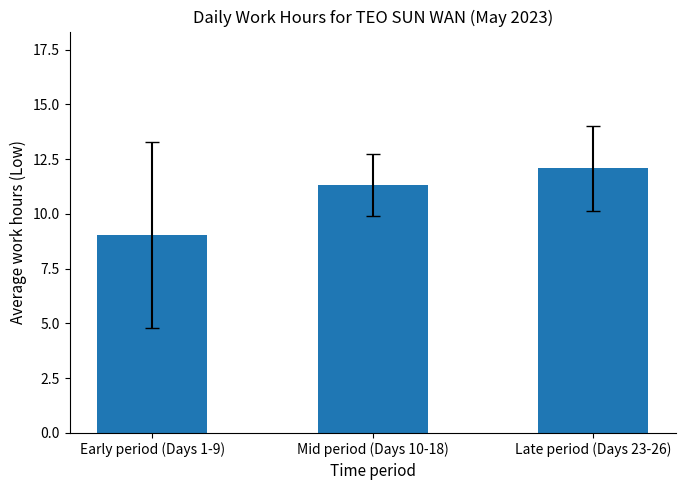

What is the label of the 2nd bar from the left?

Mid period (Days 10-18)